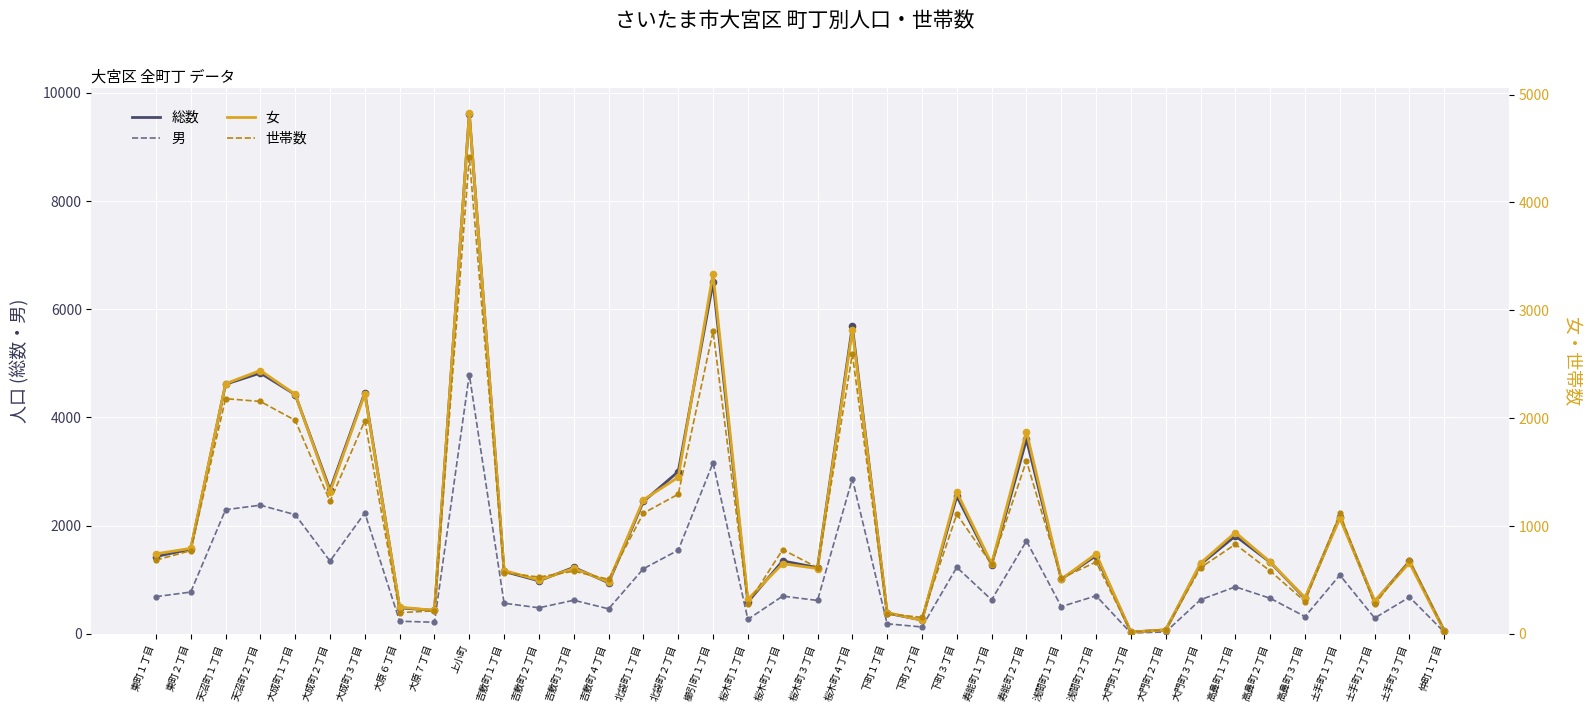

Which series has the largest total across all categories?

総数